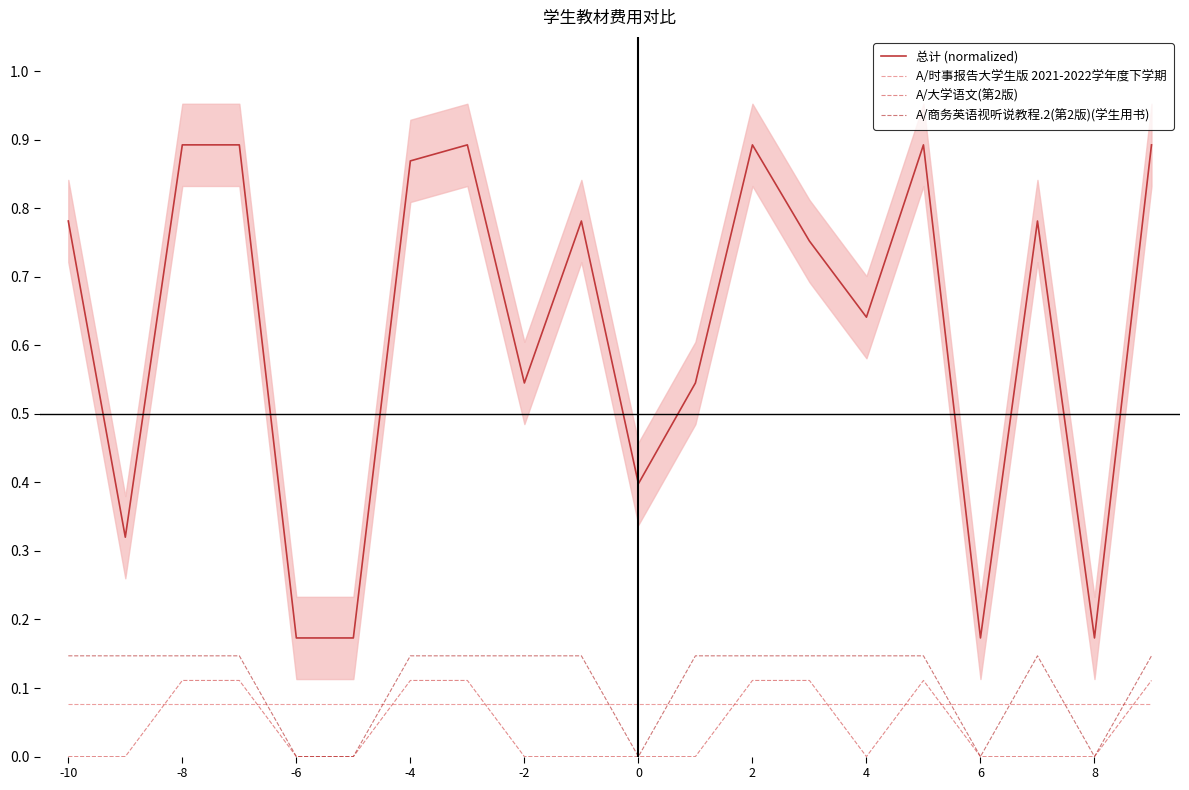

True or false: A/商务英语视听说教程.2(第2版)(学生用书) and 总计 (normalized) cross at least once.

False